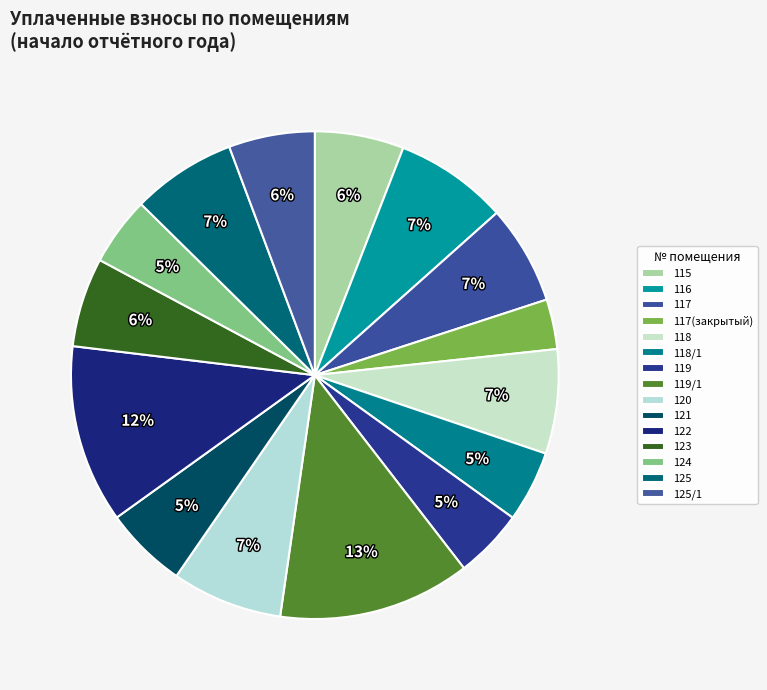

Count the number of slices in the pie.

15